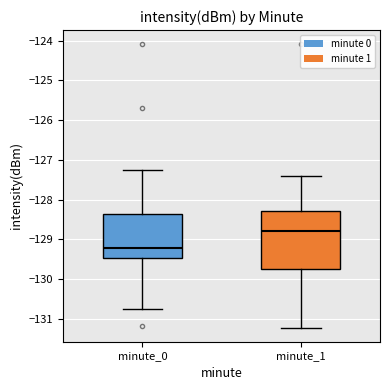

Comparing the boxes themselves (not the whiskers), which one is the tallest?

minute_1